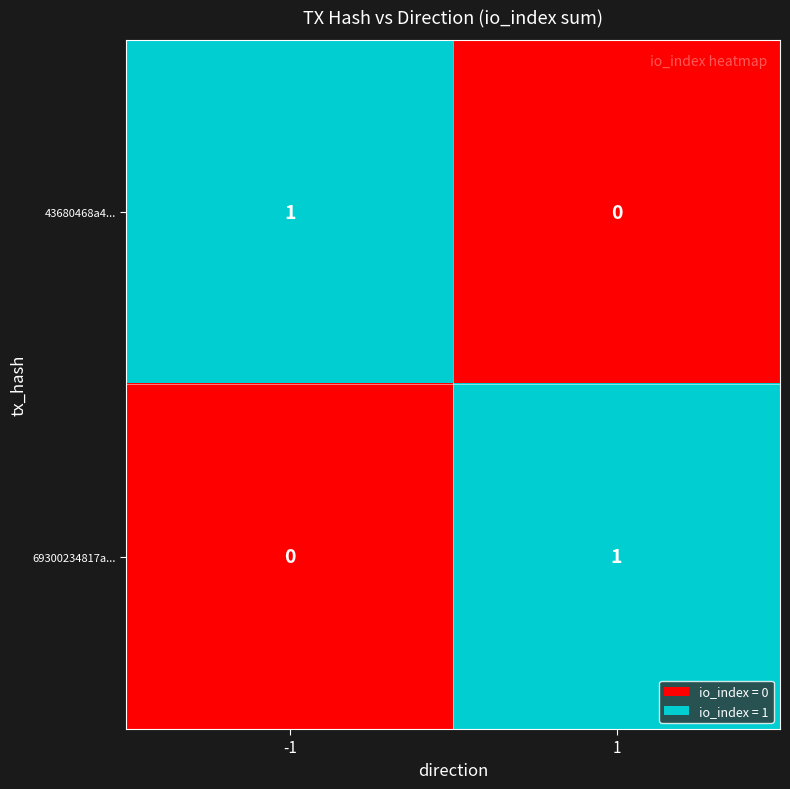

Rank the categories by 69300234817a... value from highest to lowest.

1, -1